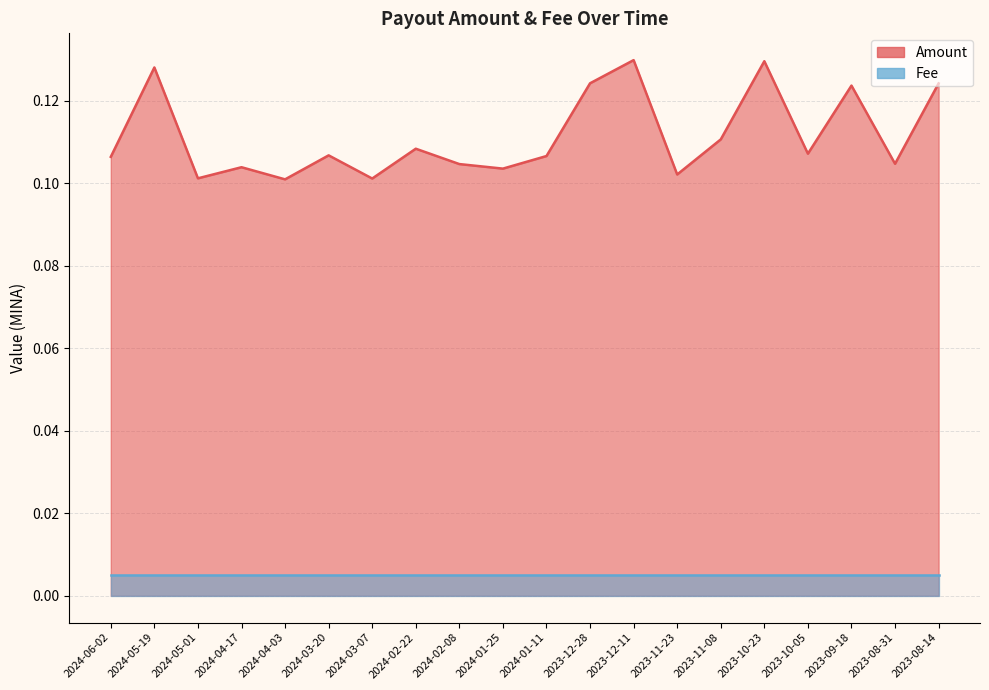

Reading right to left, what are all the values shown in this chart?

0.1	0.1	0.1	0.1	0.1	0.1	0.1	0.1	0.1	0.1	0.1	0.1	0.1	0.1	0.1	0.1	0.1	0.1	0.1	0.1